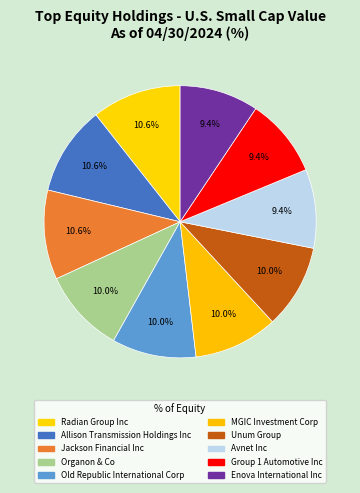

To the nearest percent, what is the average slice percentage?

10%